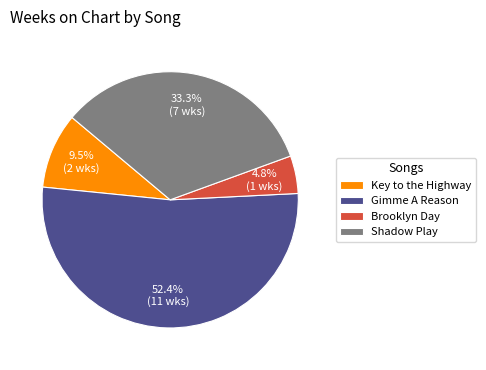

To the nearest percent, what percentage of the pie is Brooklyn Day?

5%